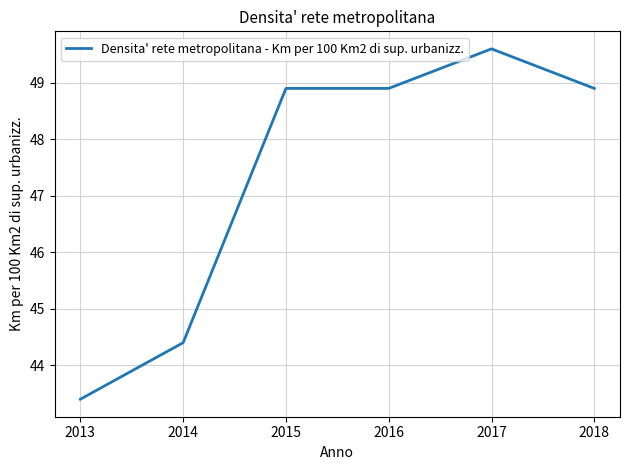

How many values exceed 48?

4